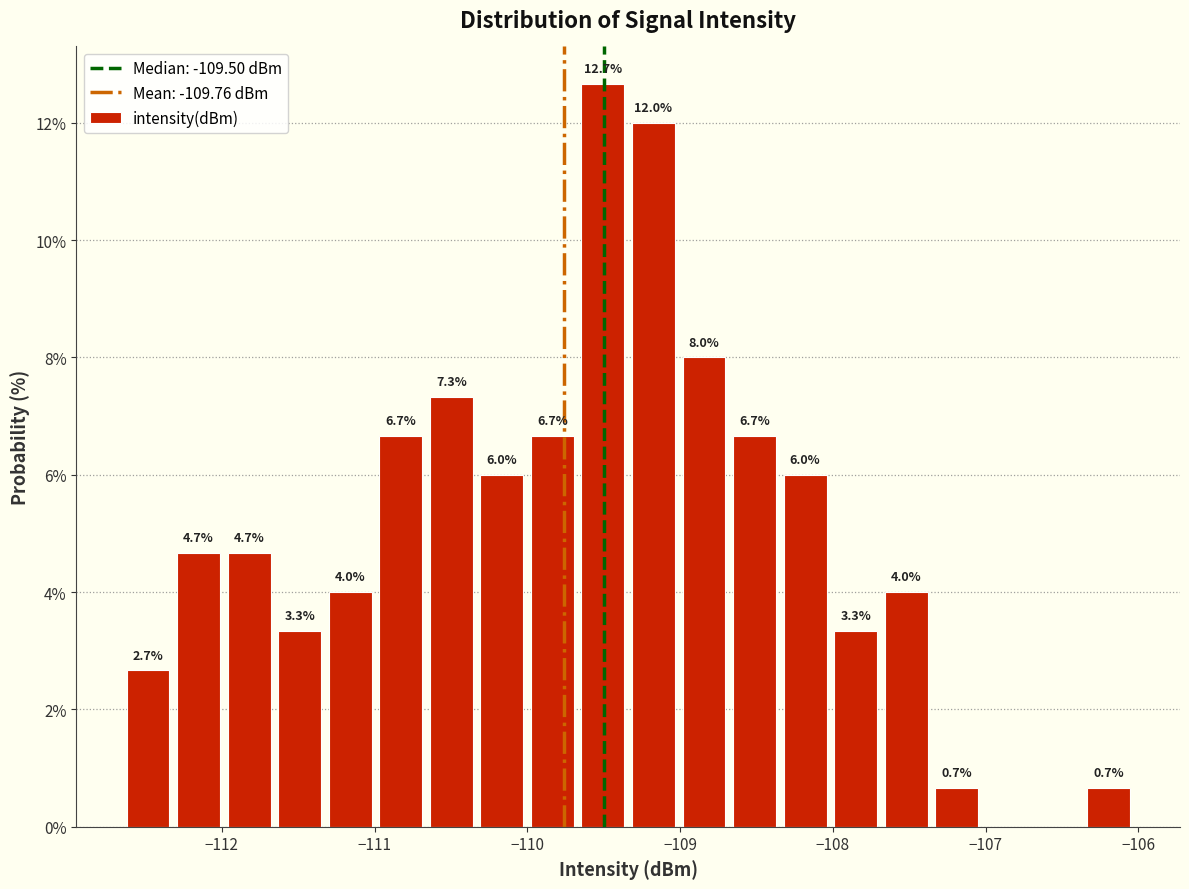

Around what value on the x-axis is the tallest bar? Give the approximate position of its centre, as read against the axis.

-109.5